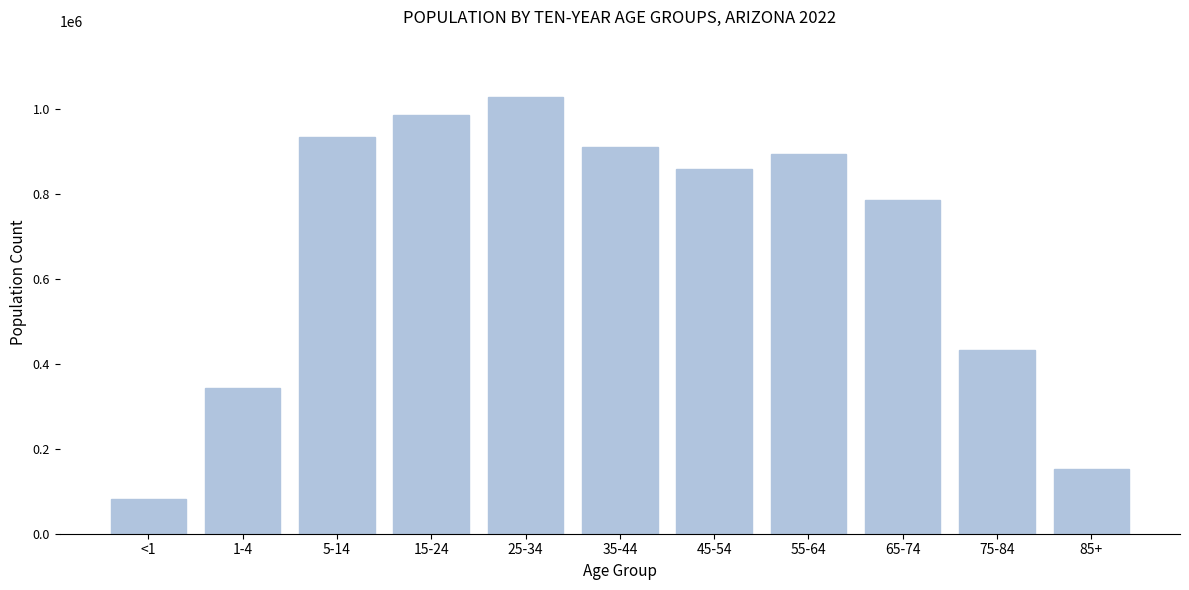

Reading right to left, list all the values displayed in this chart.

85+=151777	75-84=433546	65-74=785398	55-64=893920	45-54=858484	35-44=912242	25-34=1029236	15-24=985799	5-14=934927	1-4=342616	<1=81244